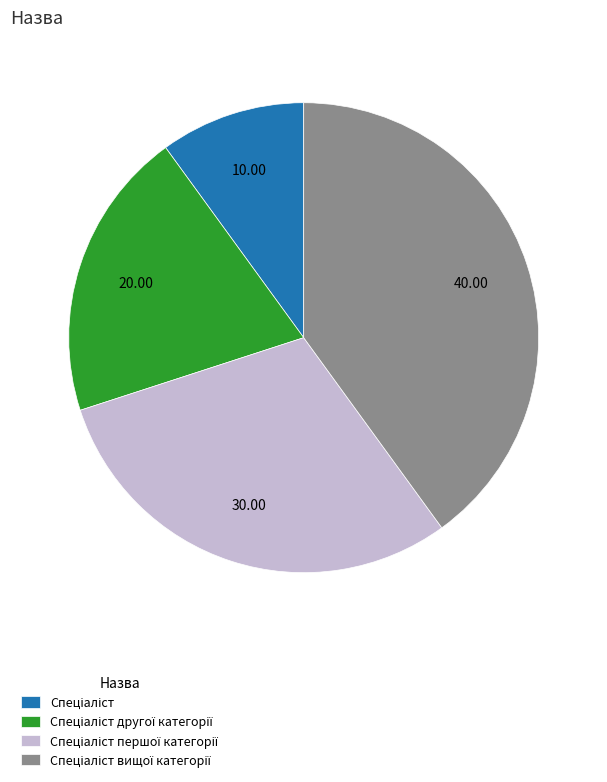

Is there a majority slice in this chart?

No